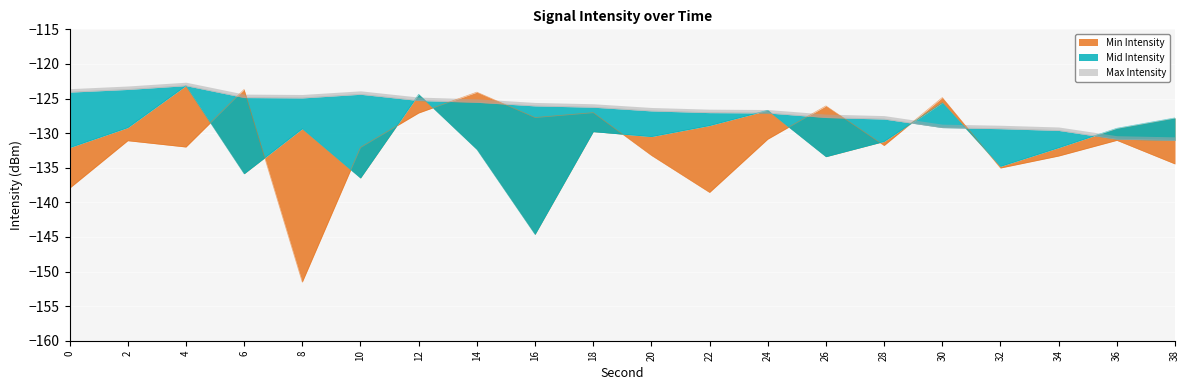

Reading left to right, extract all data points from this chart.

Min Intensity: -138.0	-131.1	-132.0	-123.7	-151.5	-132.1	-127.1	-124.1	-127.7	-127.0	-133.2	-138.6	-130.9	-126.1	-131.8	-124.9	-135.0	-133.3	-131.0	-134.5
Mid Intensity: -132.1	-129.2	-123.1	-135.9	-129.4	-136.5	-124.4	-132.3	-144.6	-129.8	-130.5	-128.9	-126.7	-133.4	-131.2	-125.6	-134.8	-132.1	-129.3	-127.8
Max Intensity: -124.1	-123.7	-123.1	-124.9	-124.9	-124.4	-125.3	-125.5	-126.1	-126.3	-126.8	-127.0	-127.1	-127.7	-128.0	-129.2	-129.4	-129.6	-130.9	-131.0